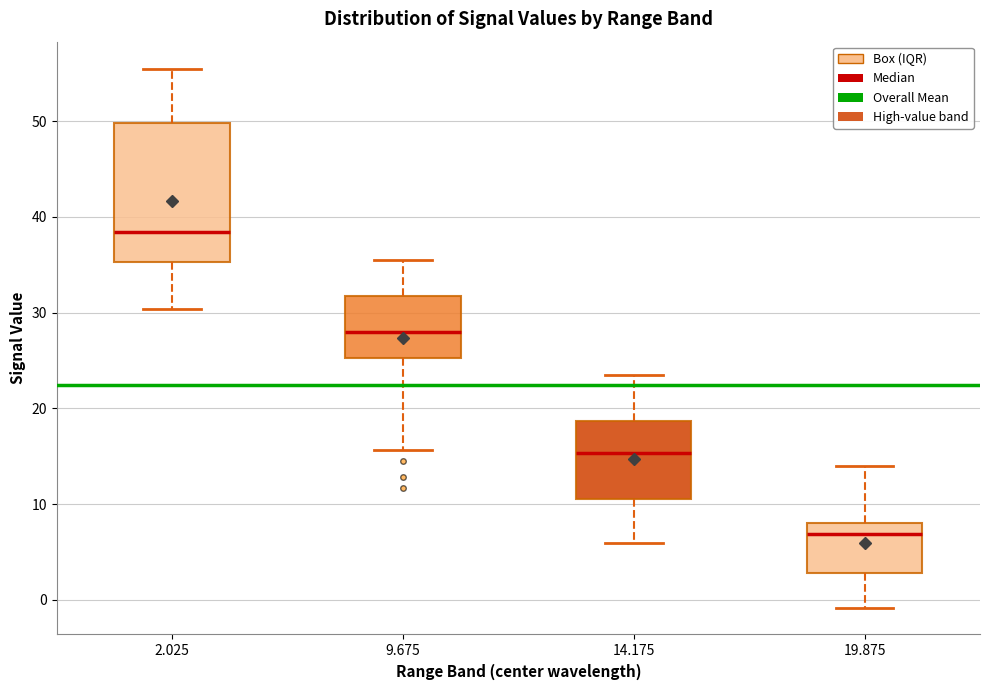

Where is the lower edge of the box at x = 9.675 on the y-axis? The values are not printed on the chart, so give them approximately, as read against the axis.

25